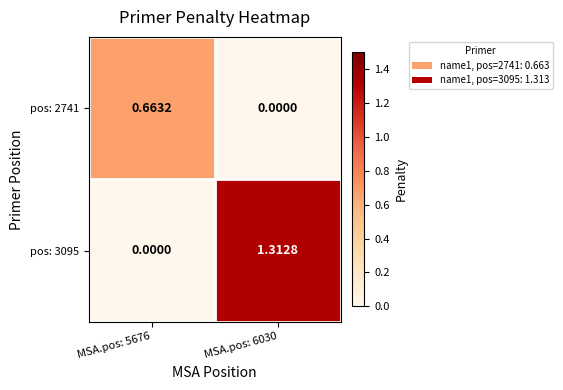

Is the value of pos: 3095 at MSA.pos: 5676 greater than the value of pos: 2741 at MSA.pos: 5676?

No